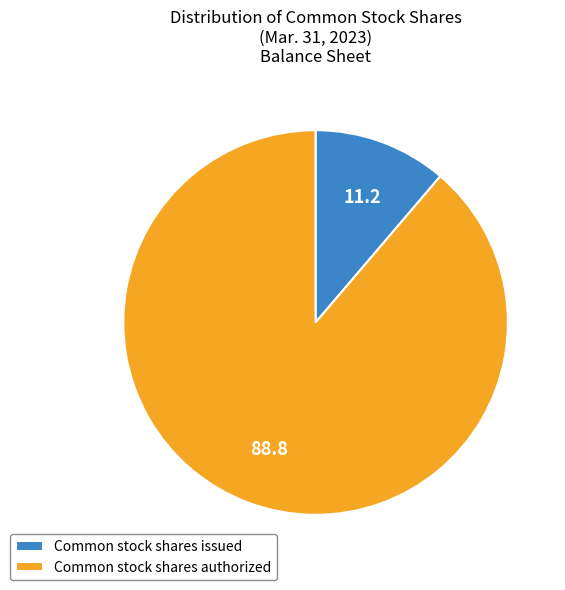

Is the sum of Common stock shares authorized and Common stock shares issued greater than half?

Yes